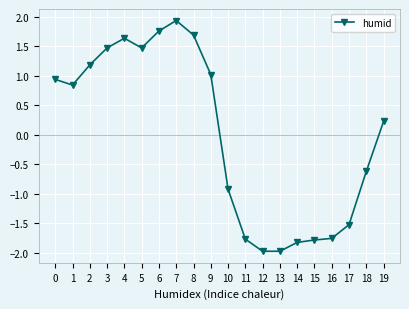

How many data points does each series have?

20